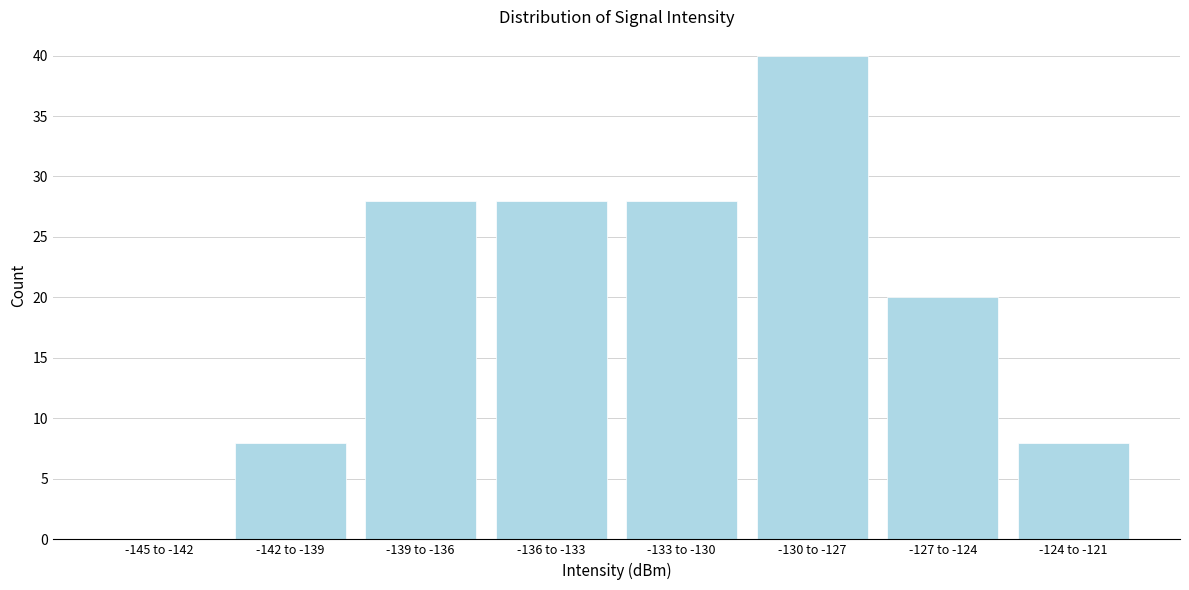

Reading left to right, list all the values displayed in this chart.

-145 to -142=0	-142 to -139=8	-139 to -136=28	-136 to -133=28	-133 to -130=28	-130 to -127=40	-127 to -124=20	-124 to -121=8